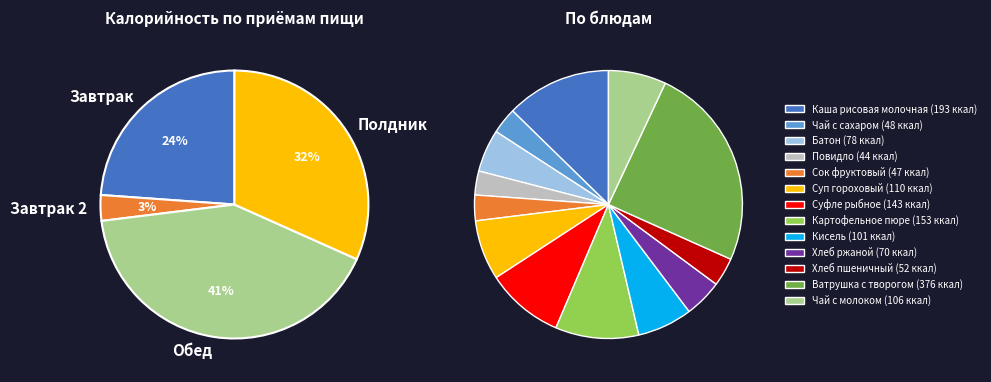

Rank the categories by value from lowest to highest.

Повидло, Сок фруктовый, Чай с сахаром, Хлеб пшеничный, Хлеб ржаной, Батон, Кисель, Чай с молоком, Суп гороховый, Суфле рыбное, Картофельное пюре, Каша рисовая молочная, Ватрушка с творогом